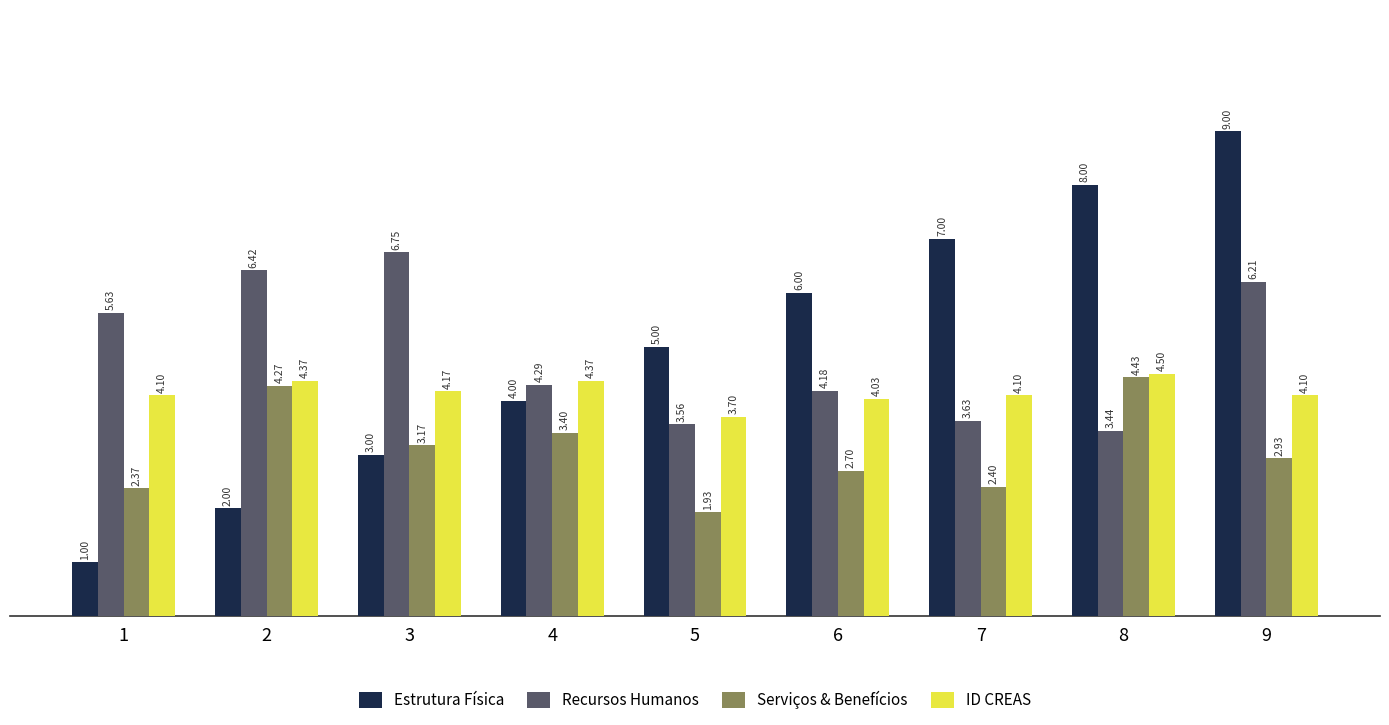

Which series changed the most between 5 and 8?

Estrutura Física